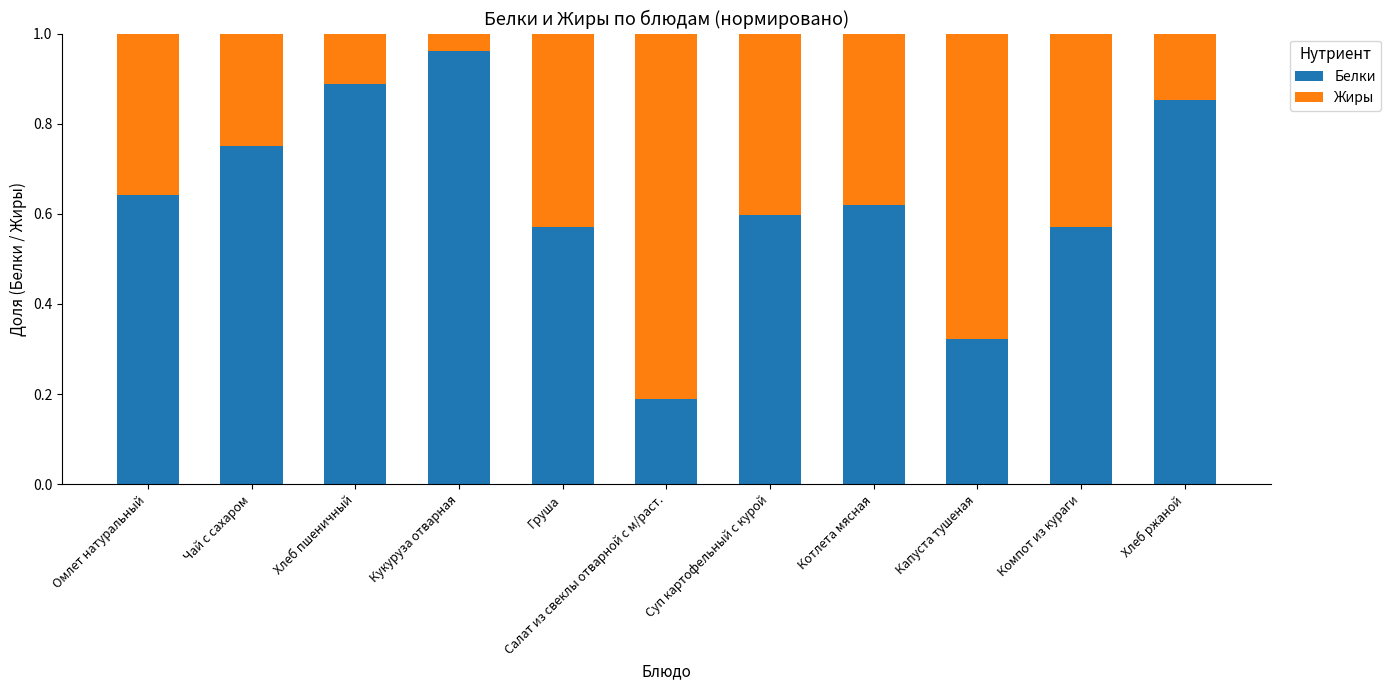

At which label does Белки reach its minimum?

Салат из свеклы отварной с м/раст.